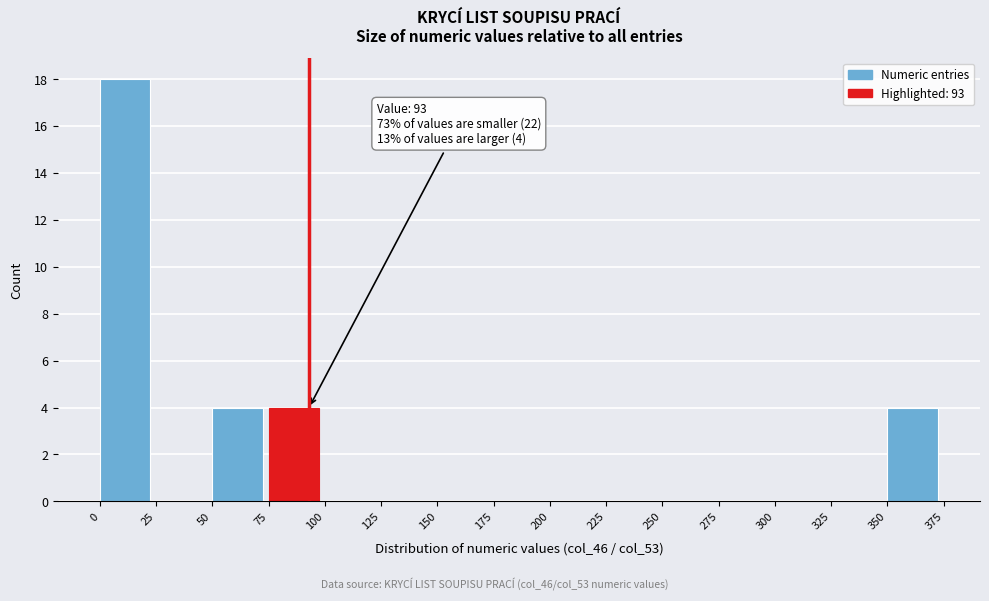

Which range on the x-axis has the tallest bar?

0 to 25